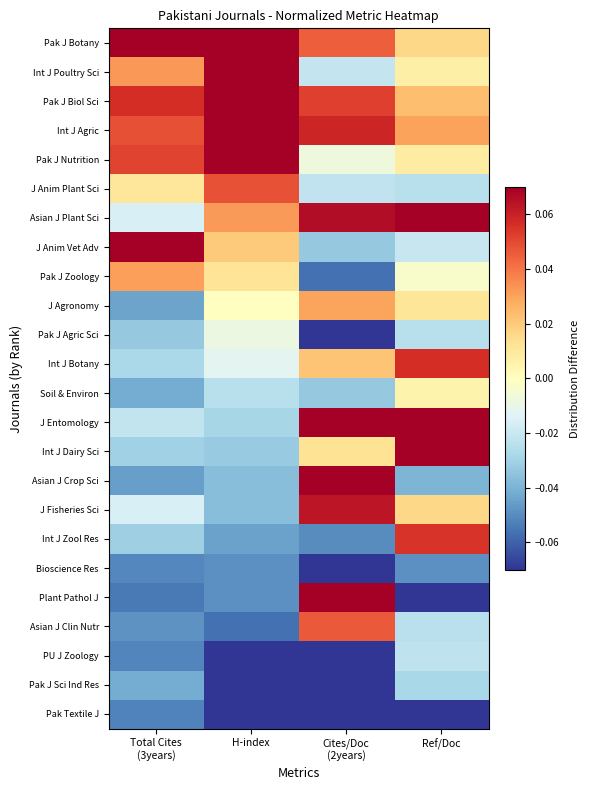

Which series has the largest range (max minus min)?

Plant Pathol J